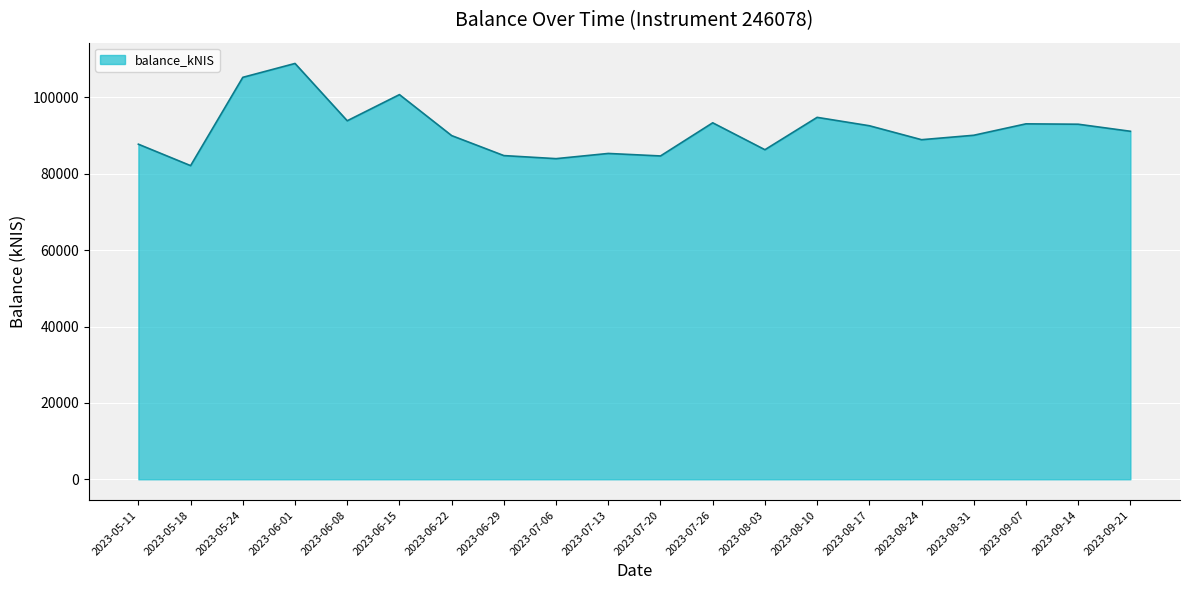

At which label is the value closest to 95502?

2023-08-10